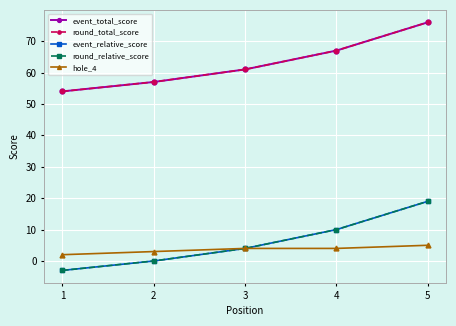

Is this an area chart (filled region under the line)?

No